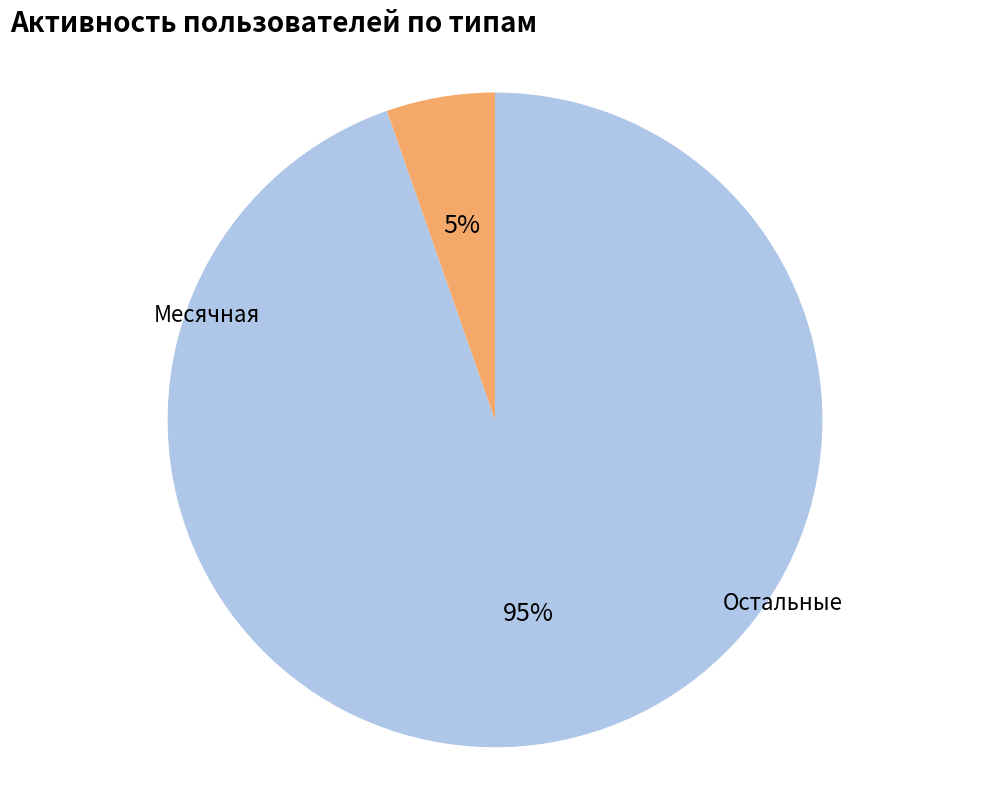

To the nearest percent, what is the average slice percentage?

50%